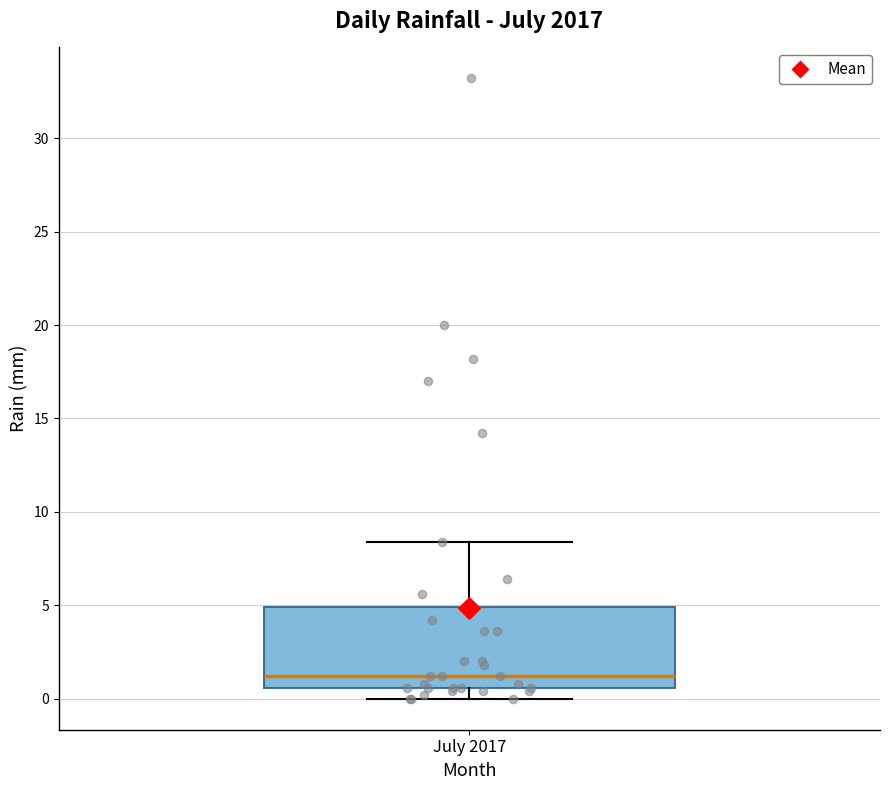

Transcribe this box plot: give where the median line is, the range the box spans, and where the two whiskers end, as read against the y-axis. The values are not printed on the chart, so give them approximately, as read against the axis.

median 1.0, box 0.5 to 5.0, whiskers 0.0 to 8.5